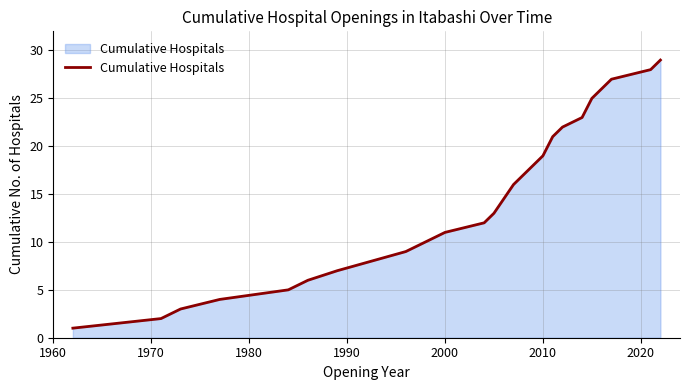

What is the maximum value shown in the chart?

29